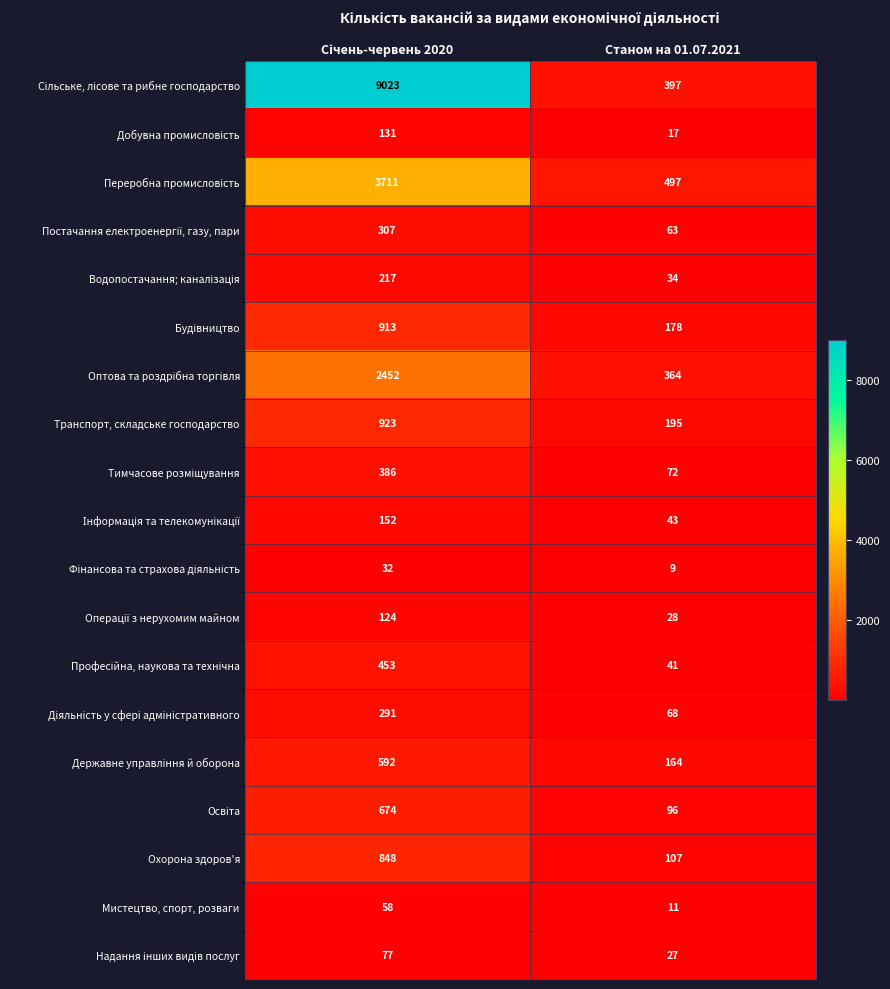

The Транспорт, складське господарство series shows 195 at Станом на 01.07.2021. True or false?

True